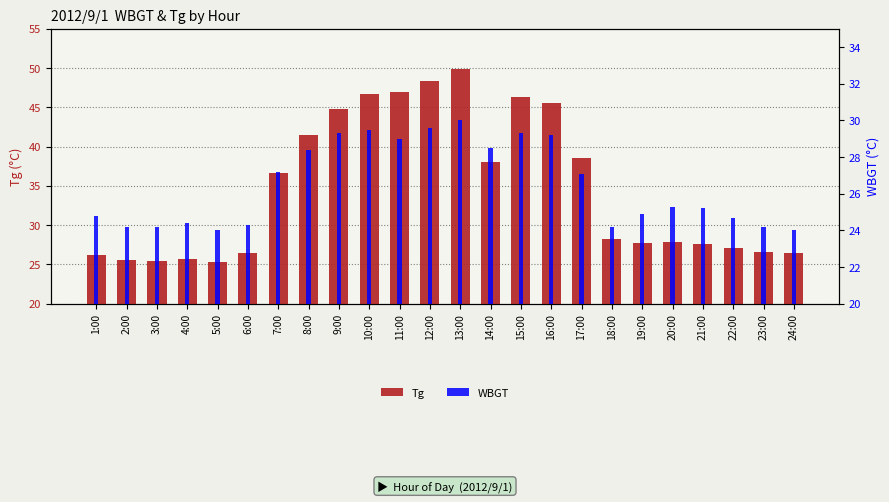

Which category has the highest value in the Tg series?

13:00